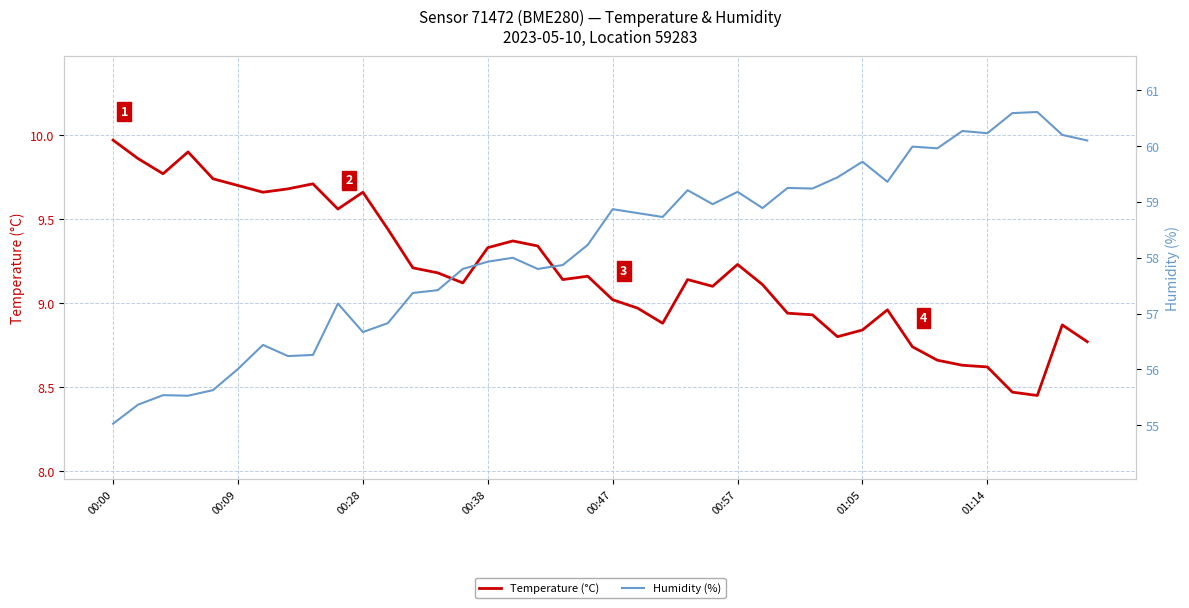

Reading left to right, what are all the values shown in this chart?

Temperature (°C): 10.0	9.9	9.8	9.9	9.7	9.7	9.7	9.7	9.7	9.6	9.7	9.4	9.2	9.2	9.1	9.3	9.4	9.3	9.1	9.2	9.0	9.0	8.9	9.1	9.1	9.2	9.1	8.9	8.9	8.8	8.8	9.0	8.7	8.7	8.6	8.6	8.5	8.4	8.9	8.8
Humidity (%): 55.0	55.4	55.5	55.5	55.6	56.0	56.4	56.2	56.3	57.2	56.7	56.8	57.4	57.4	57.8	57.9	58.0	57.8	57.9	58.2	58.9	58.8	58.7	59.2	59.0	59.2	58.9	59.2	59.2	59.4	59.7	59.4	60.0	60.0	60.3	60.2	60.6	60.6	60.2	60.1